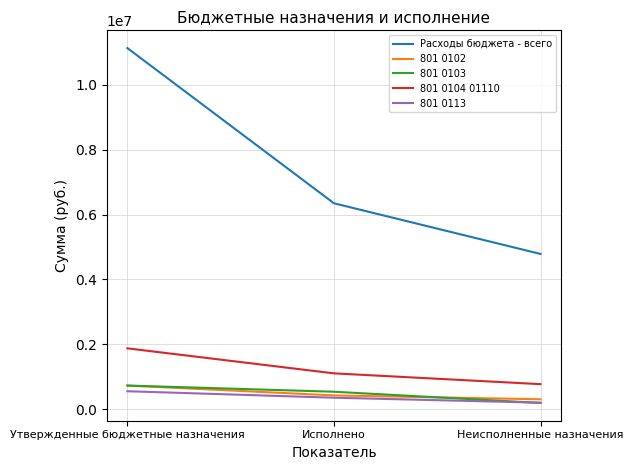

Which series has the largest total across all categories?

Расходы бюджета - всего